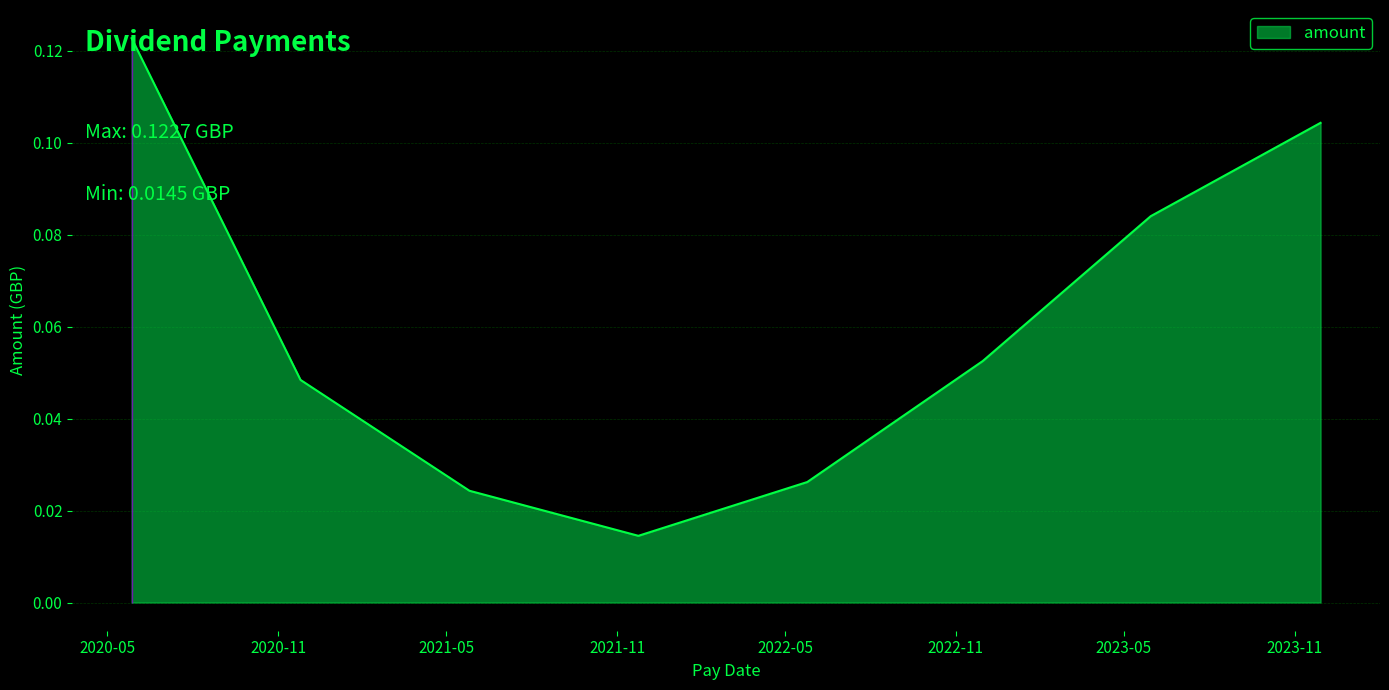

What is the sum of all values?

0.5